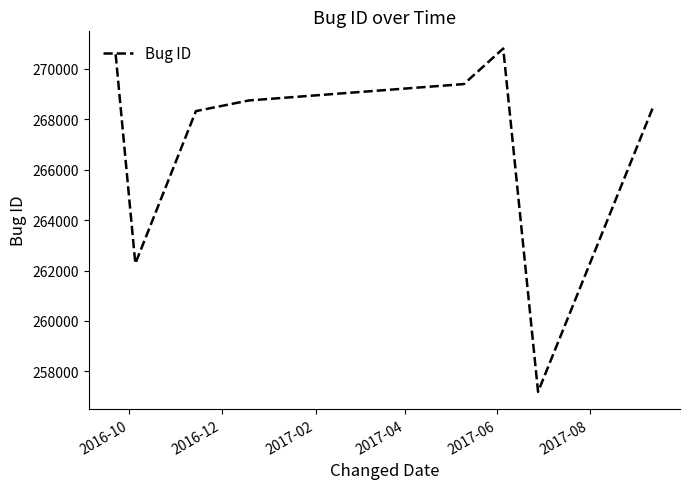

How many interior local valleys (lower than both neighbors) does the data have?

2